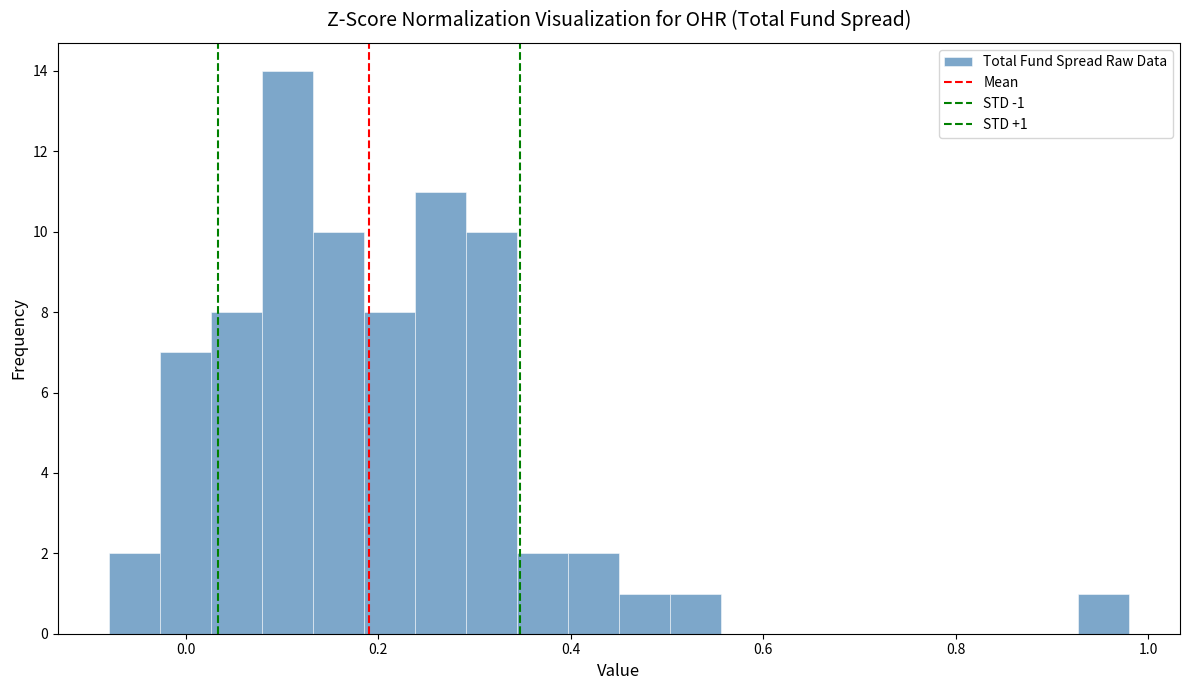

Read against the x-axis, roughly where is the centre of the tallest bar?

0.10